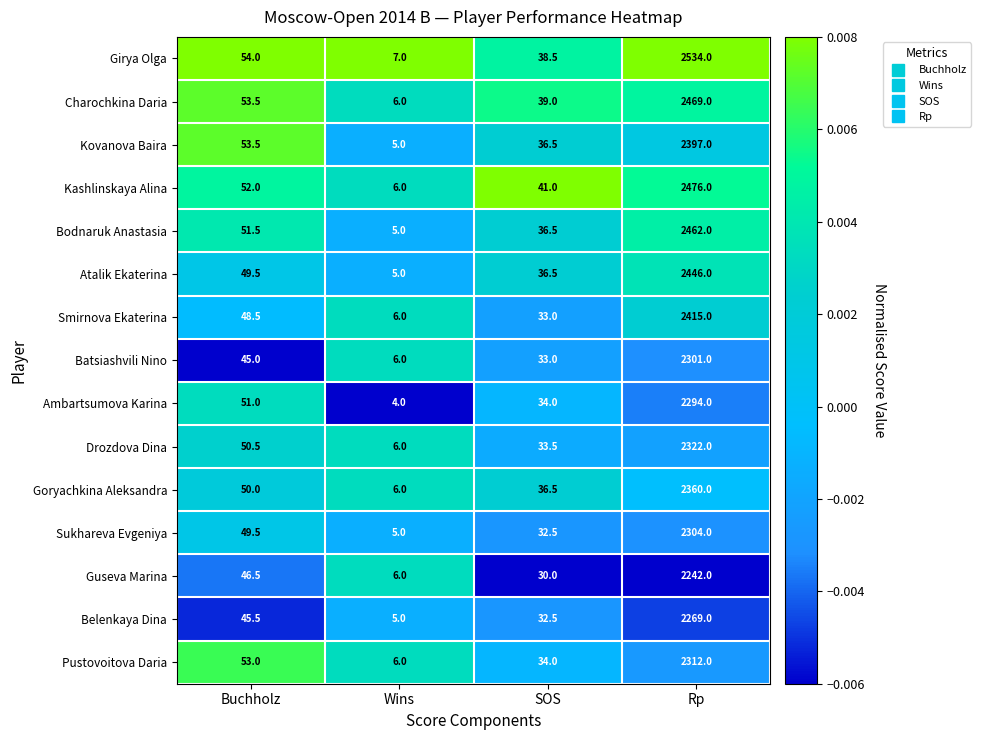

How many series are shown in this chart?

15